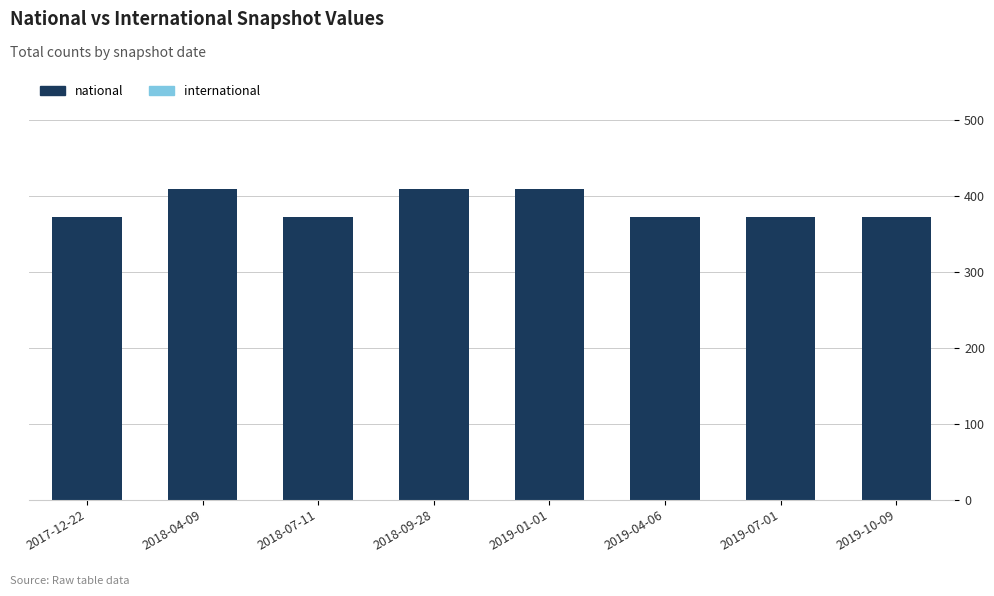

Reading right to left, transcribe all the data shown in this chart.

2019-10-09=372	2019-07-01=372	2019-04-06=372	2019-01-01=409	2018-09-28=409	2018-07-11=372	2018-04-09=409	2017-12-22=372